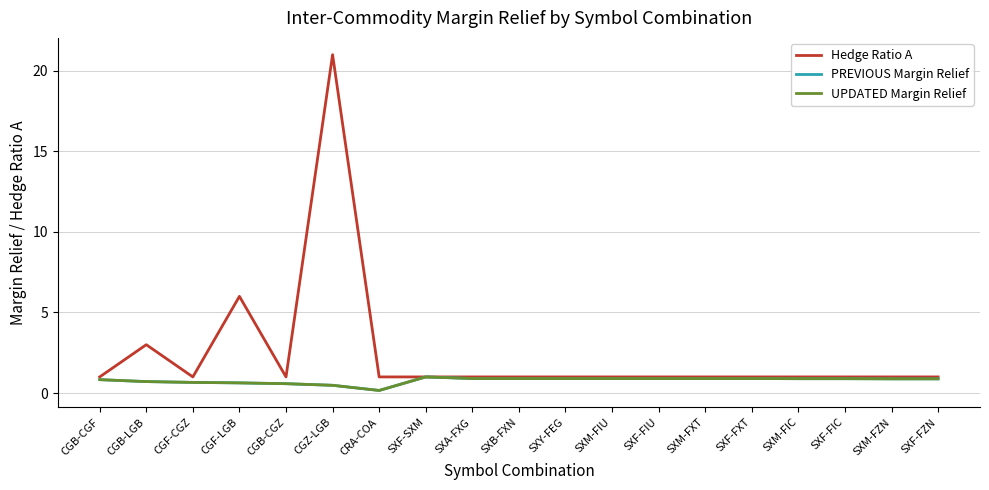

At which category is the sum across all series the highest?

CGZ-LGB